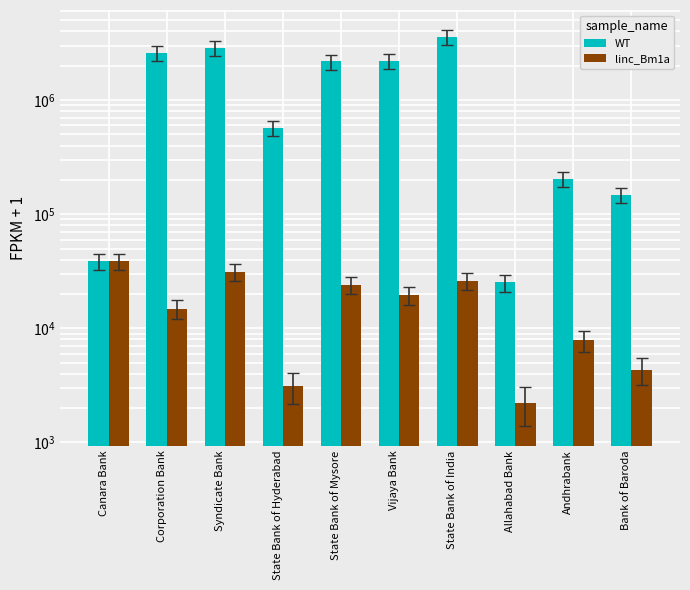

Reading left to right, list all the values displayed in this chart.

WT: Canara Bank=38670	Corporation Bank=2592466	Syndicate Bank=2883436	State Bank of Hyderabad=573778	State Bank of Mysore=2181893	Vijaya Bank=2221543	State Bank of India=3595000	Allahabad Bank=25284	Andhrabank=203651	Bank of Baroda=147289
linc_Bm1a: Canara Bank=38670	Corporation Bank=14847	Syndicate Bank=31138	State Bank of Hyderabad=3118	State Bank of Mysore=23980	Vijaya Bank=19564	State Bank of India=26237	Allahabad Bank=2232	Andhrabank=7875	Bank of Baroda=4323